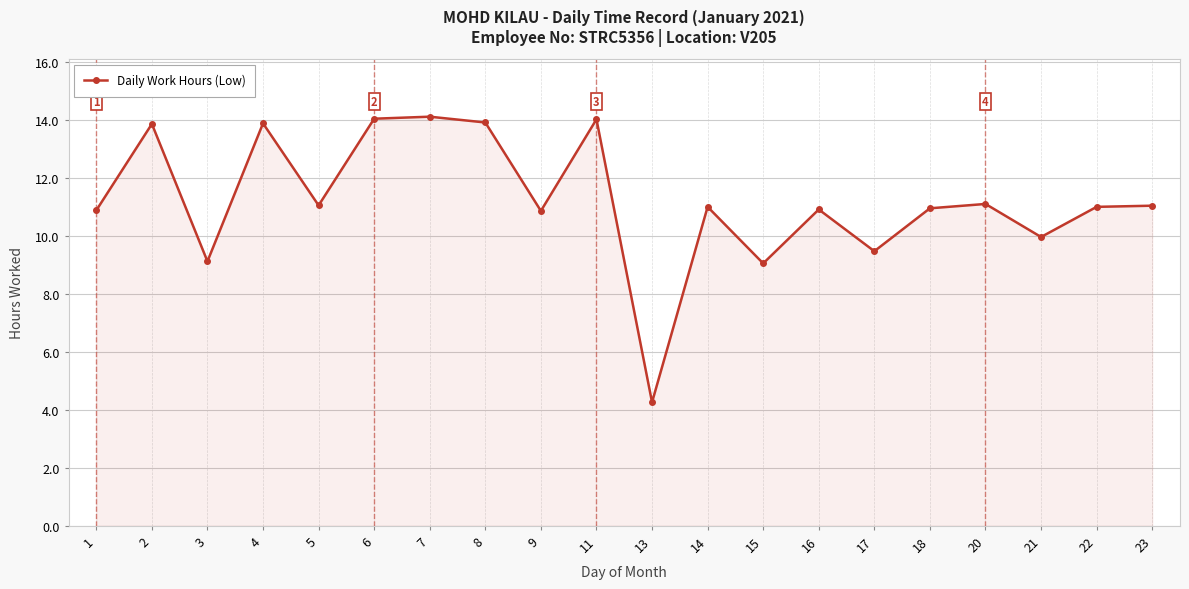

Which has a higher value, 23 or 15?

23